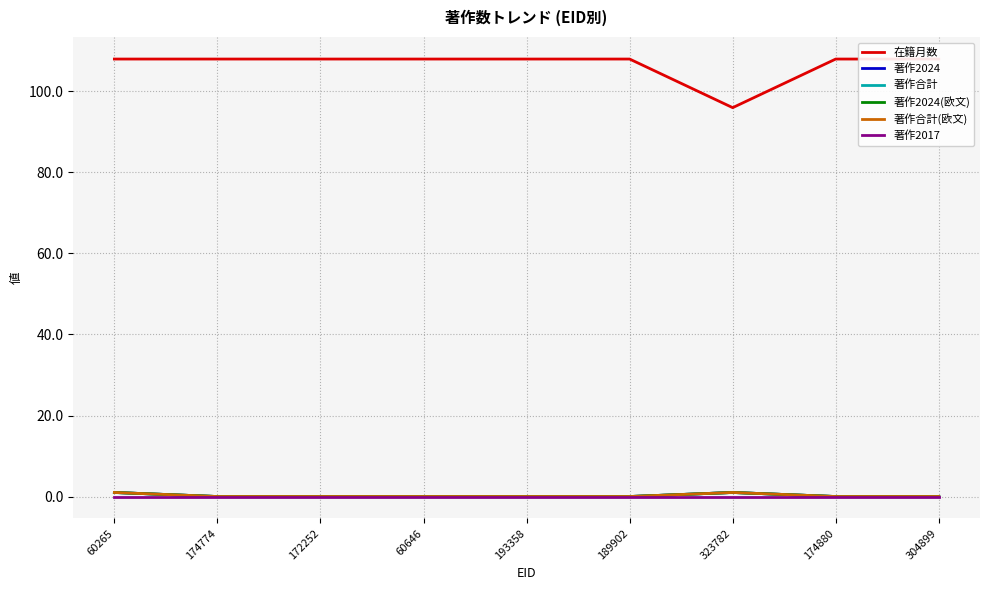

Is this an area chart (filled region under the line)?

No